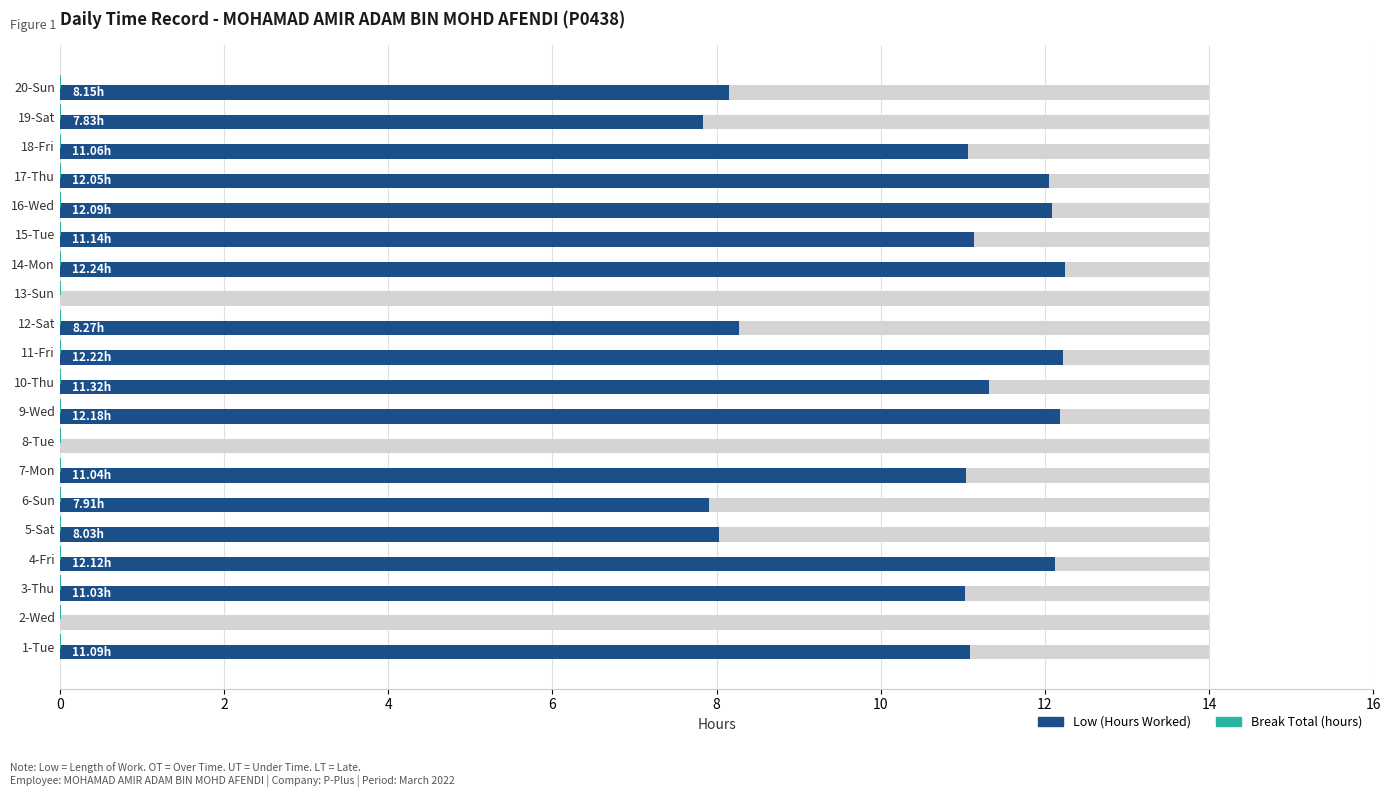

Which series has the largest total across all categories?

Low (Hours Worked)